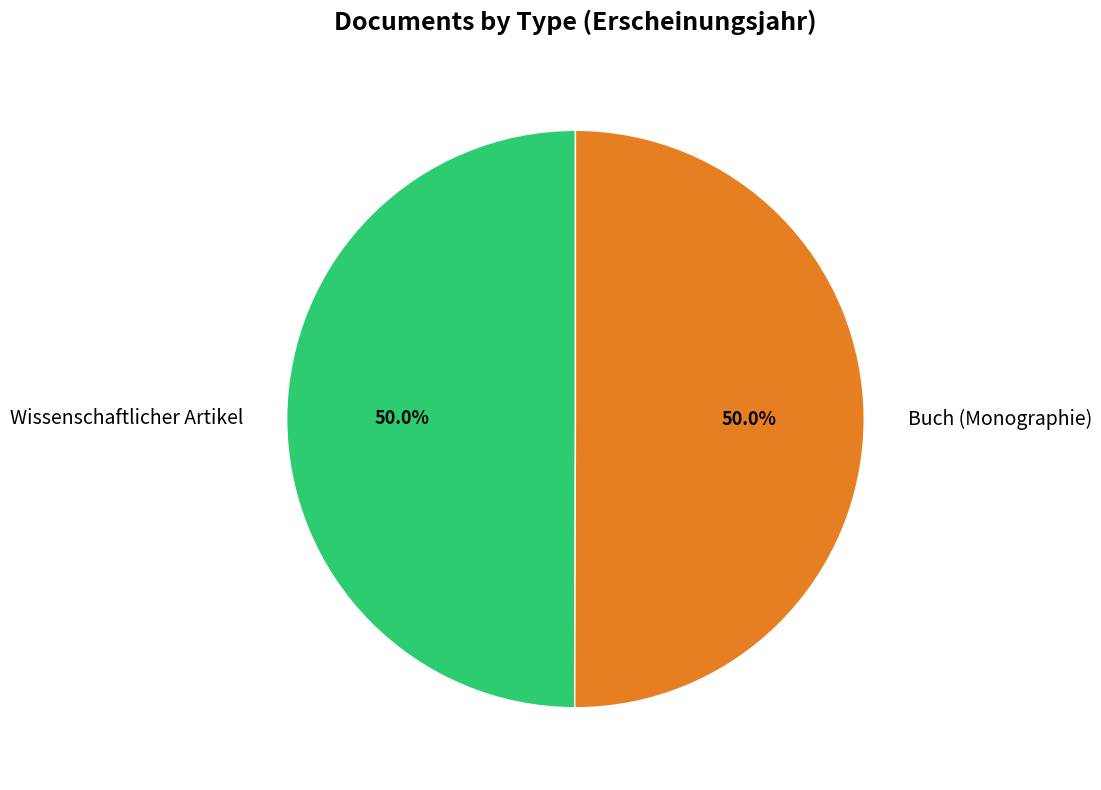

The Wissenschaftlicher Artikel slice represents 59% of the pie. True or false?

False